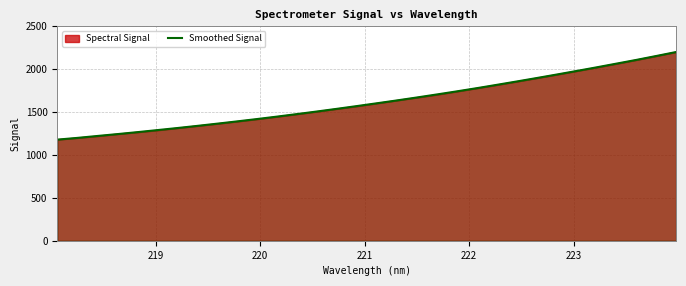

What is the difference between the second highest and second lowest values?

954.6